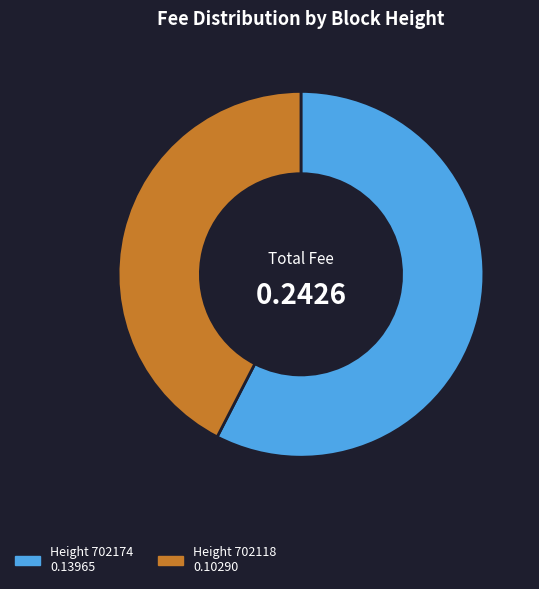

Is there a majority slice in this chart?

Yes